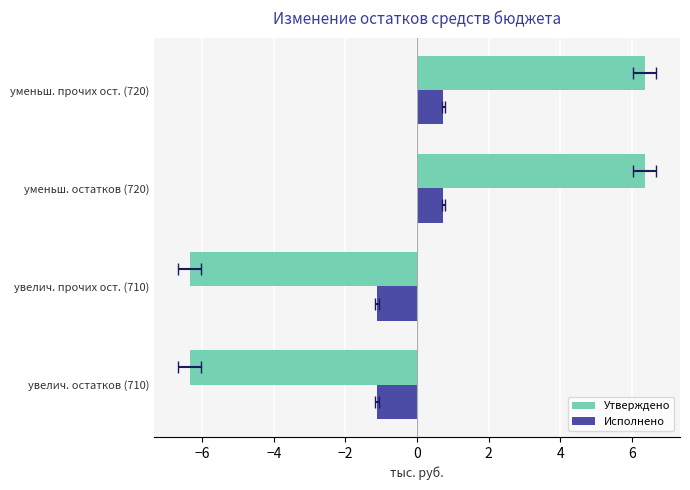

Is it true that Утверждено equals -6.4 at увелич. прочих ост. (710)?

True